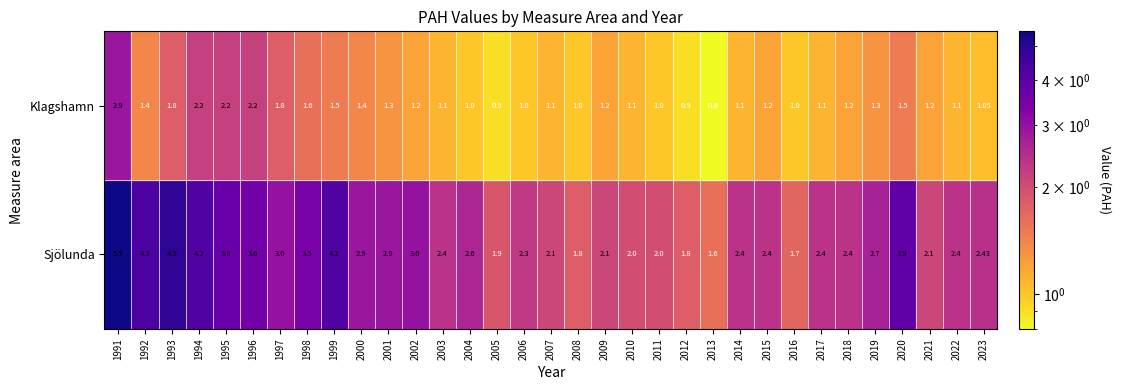

Where does the Sjölunda series first go above 2?

1991